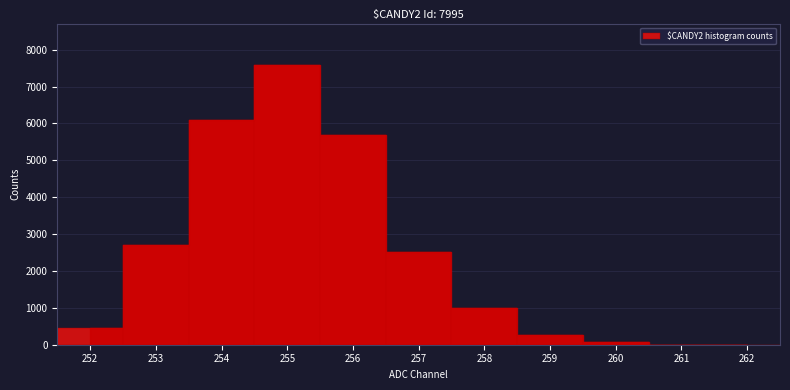

True or false: the data shows 445 at 252.

True